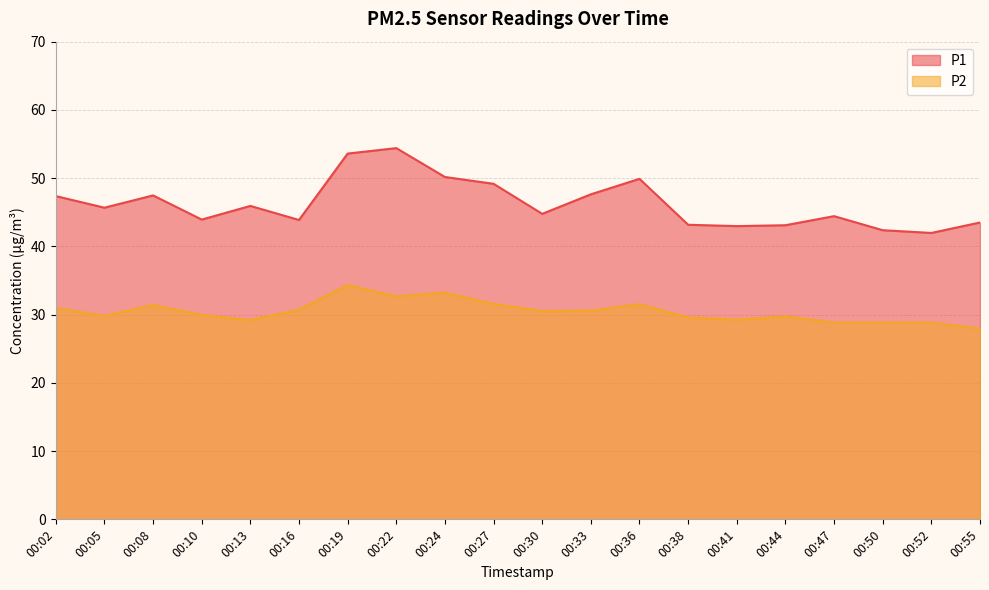

Reading right to left, list all the values displayed in this chart.

P1: 43.5	42.0	42.4	44.4	43.1	43.0	43.2	49.9	47.6	44.8	49.2	50.2	54.4	53.6	43.9	45.9	43.9	47.5	45.7	47.4
P2: 28.0	28.8	28.8	28.8	29.7	29.3	29.6	31.5	30.6	30.5	31.6	33.2	32.7	34.3	30.7	29.2	30.0	31.4	29.8	31.0